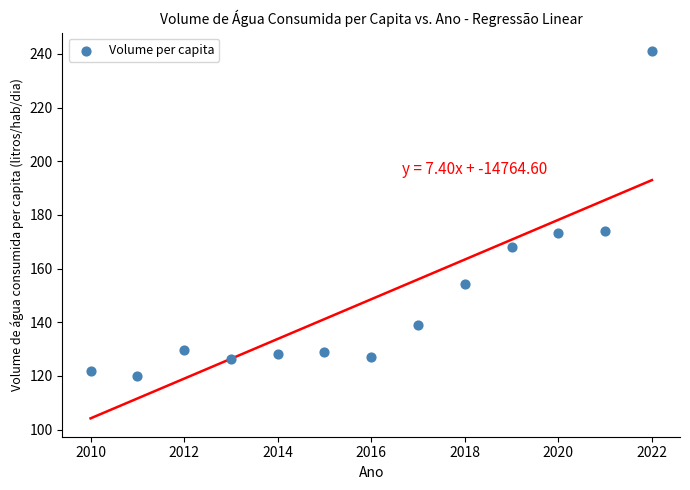

What is the range of Y values (max minus min)?

121.1